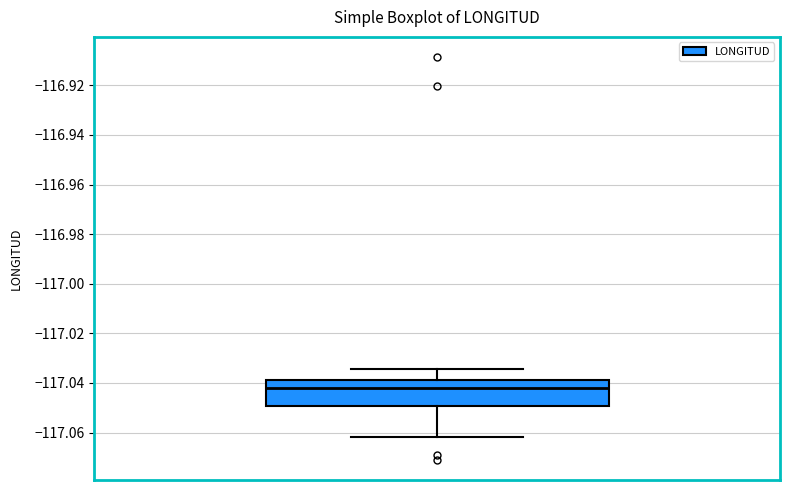

Transcribe this box plot: give where the median line is, the range the box spans, and where the two whiskers end, as read against the y-axis. The values are not printed on the chart, so give them approximately, as read against the axis.

median -117.042, box -117.050 to -117.038, whiskers -117.062 to -117.034